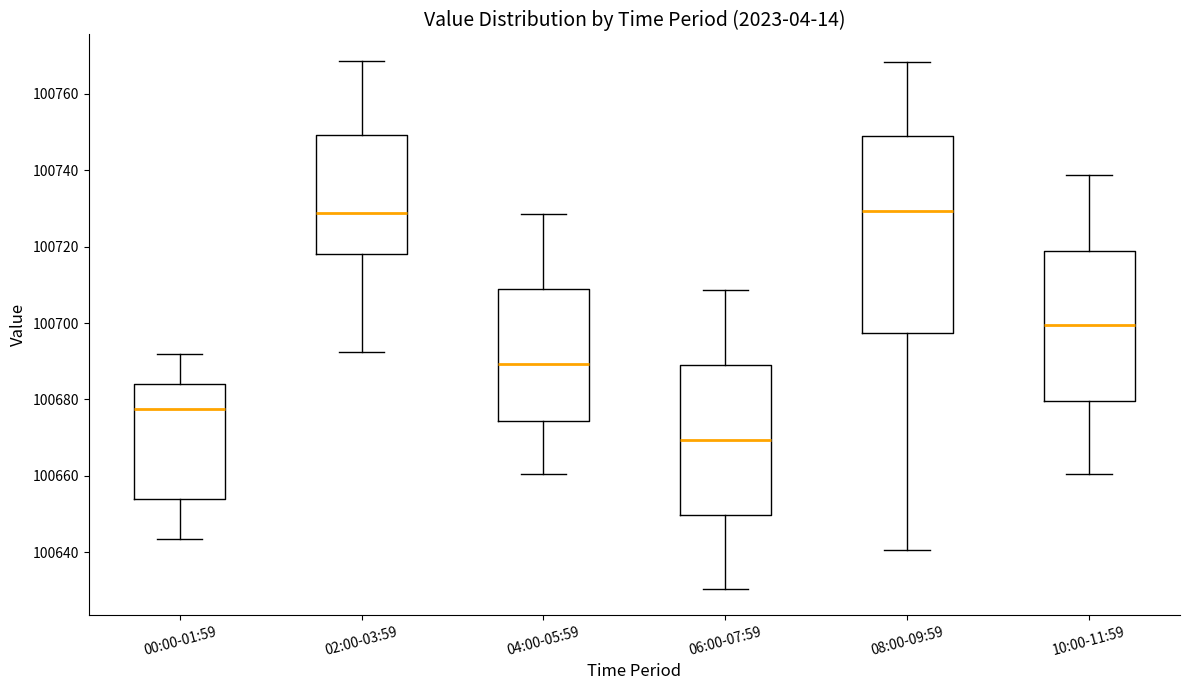

Which box is the tallest, from its lower edge to its upper edge?

08:00-09:59